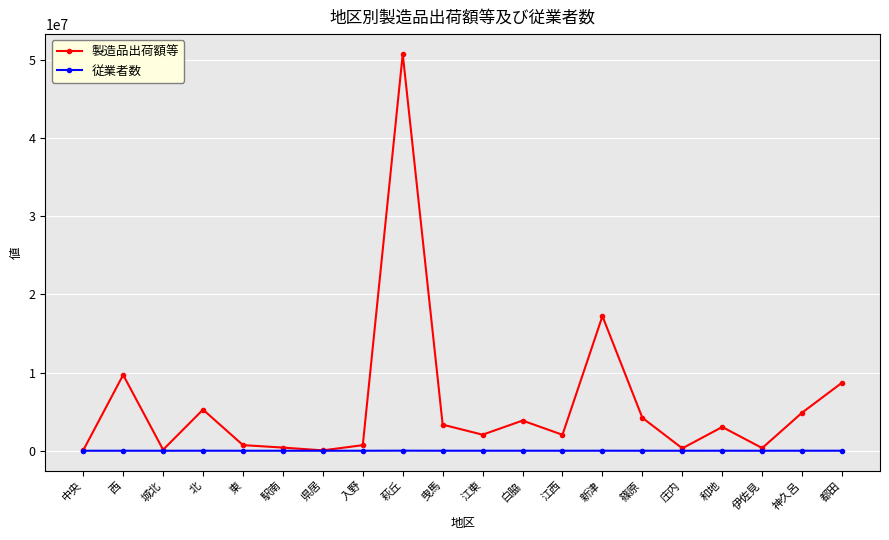

Is it true that 従業者数 equals 1426 at 和地?

True